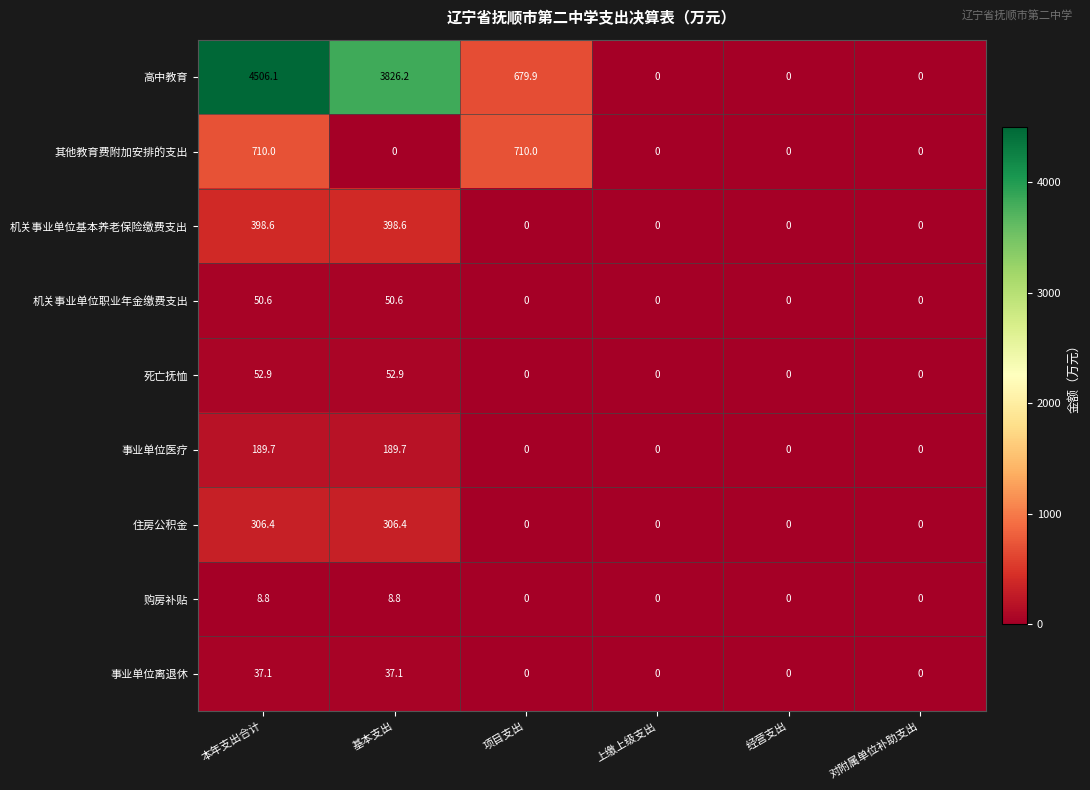

What is the highest value of the 机关事业单位职业年金缴费支出 series?

50.6